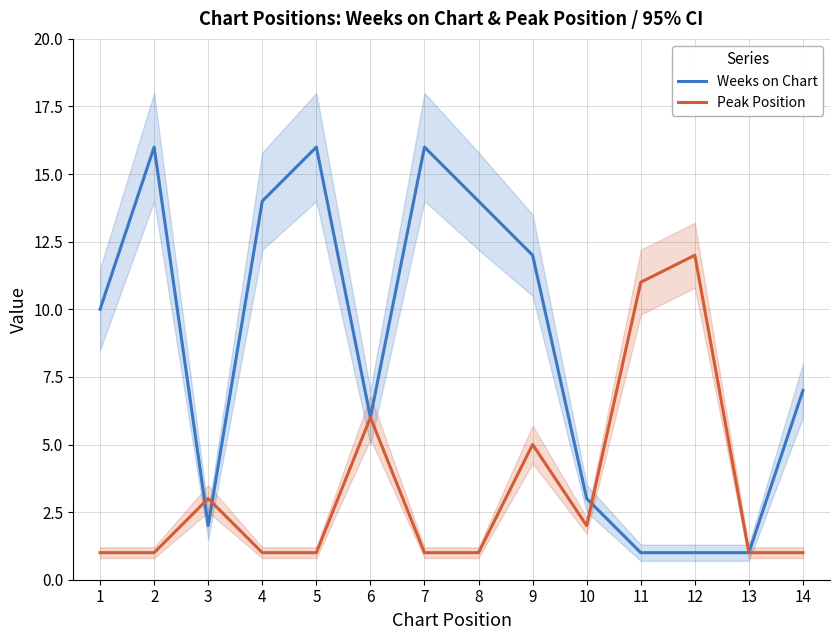

Rank the categories by Weeks on Chart value from lowest to highest.

11, 12, 13, 3, 10, 6, 14, 1, 9, 4, 8, 2, 5, 7